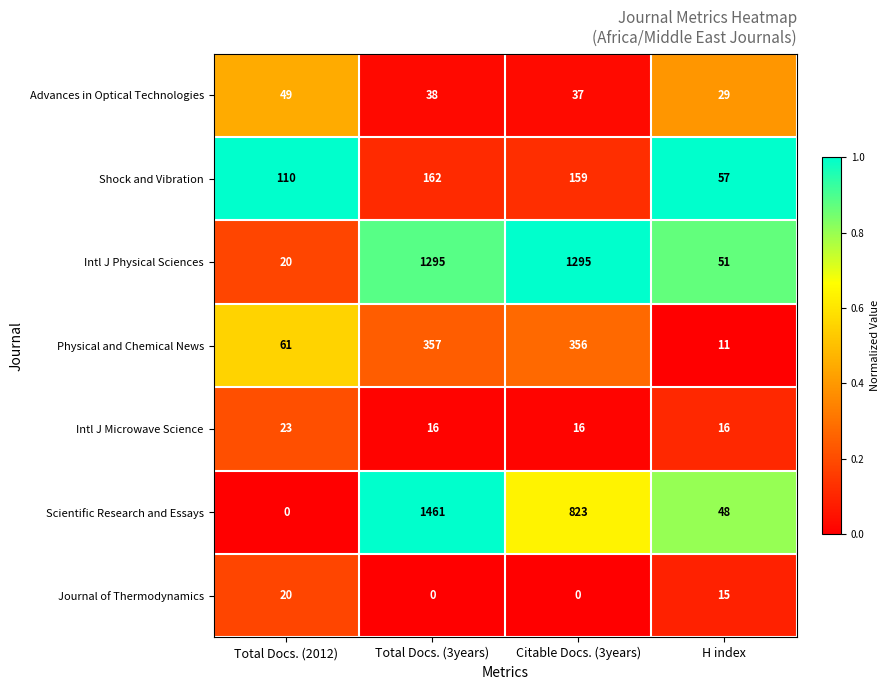

Rank the series at Total Docs. (3years) from lowest to highest value.

Journal of Thermodynamics, Intl J Microwave Science, Advances in Optical Technologies, Shock and Vibration, Physical and Chemical News, Intl J Physical Sciences, Scientific Research and Essays